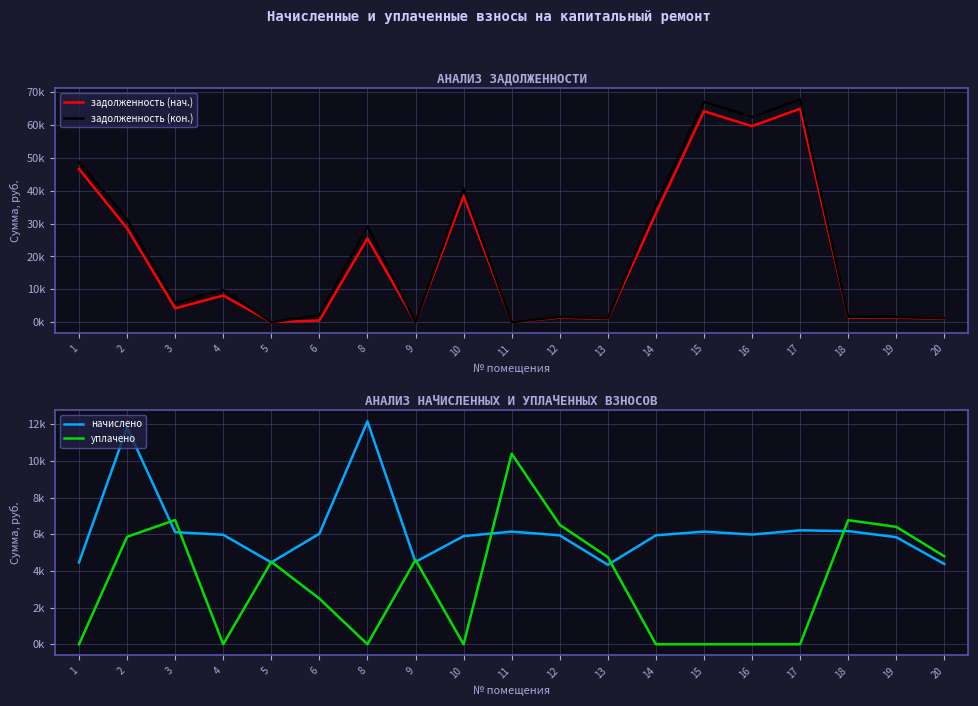

Which series has the widest spread of values?

задолженность (кон.)